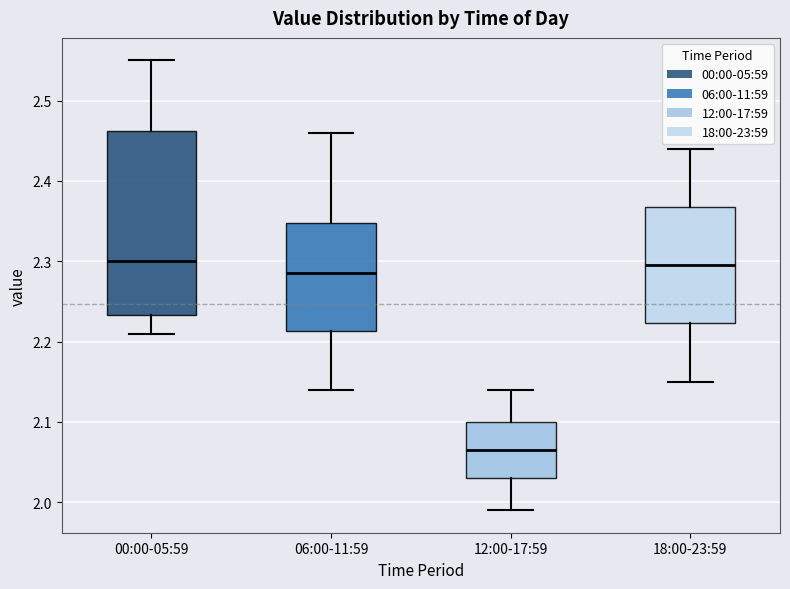

Reading left to right, transcribe this box plot: for each box, give where its median line is, the range the box spans, and where its two whiskers end, as read against the y-axis. The values are not printed on the chart, so give them approximately, as read against the axis.

00:00-05:59: median 2.30, box 2.23 to 2.46, whiskers 2.21 to 2.55
06:00-11:59: median 2.29, box 2.21 to 2.35, whiskers 2.14 to 2.46
12:00-17:59: median 2.07, box 2.03 to 2.10, whiskers 1.99 to 2.14
18:00-23:59: median 2.30, box 2.22 to 2.37, whiskers 2.15 to 2.44